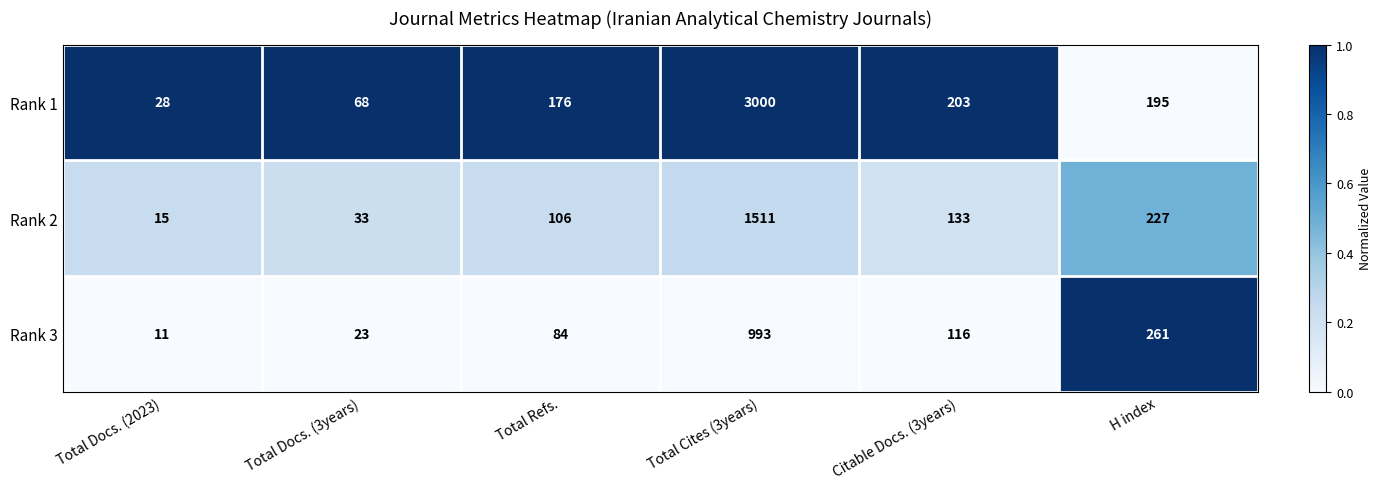

The Rank 2 series shows 57 at Total Docs. (3years). True or false?

False